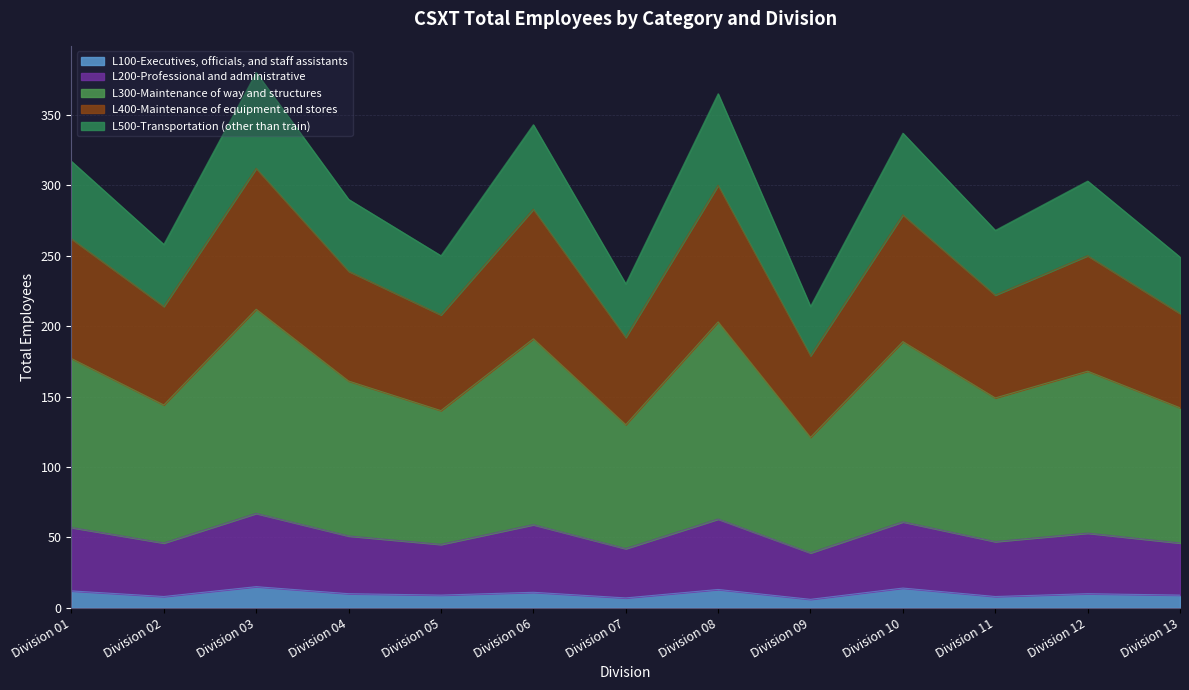

True or false: L400-Maintenance of equipment and stores has a value of 86 at Division 02.

False